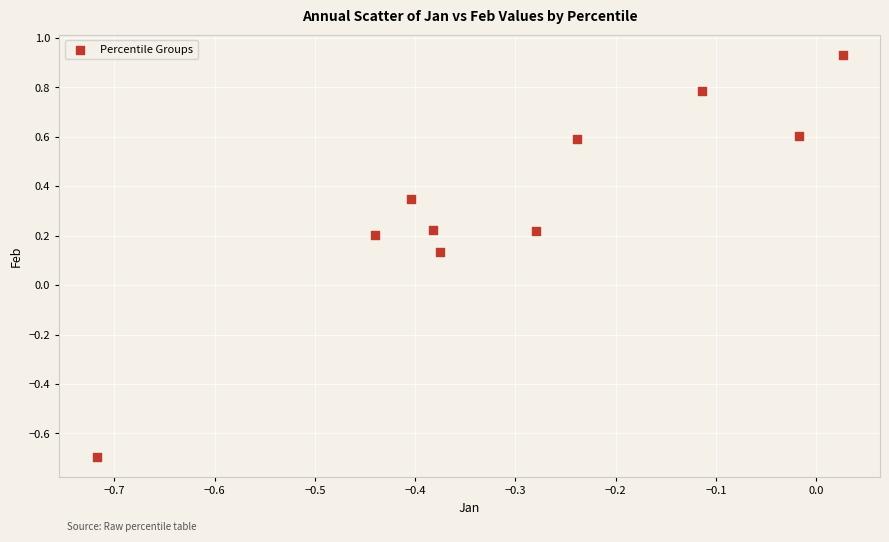

What is the average X value?

-0.3